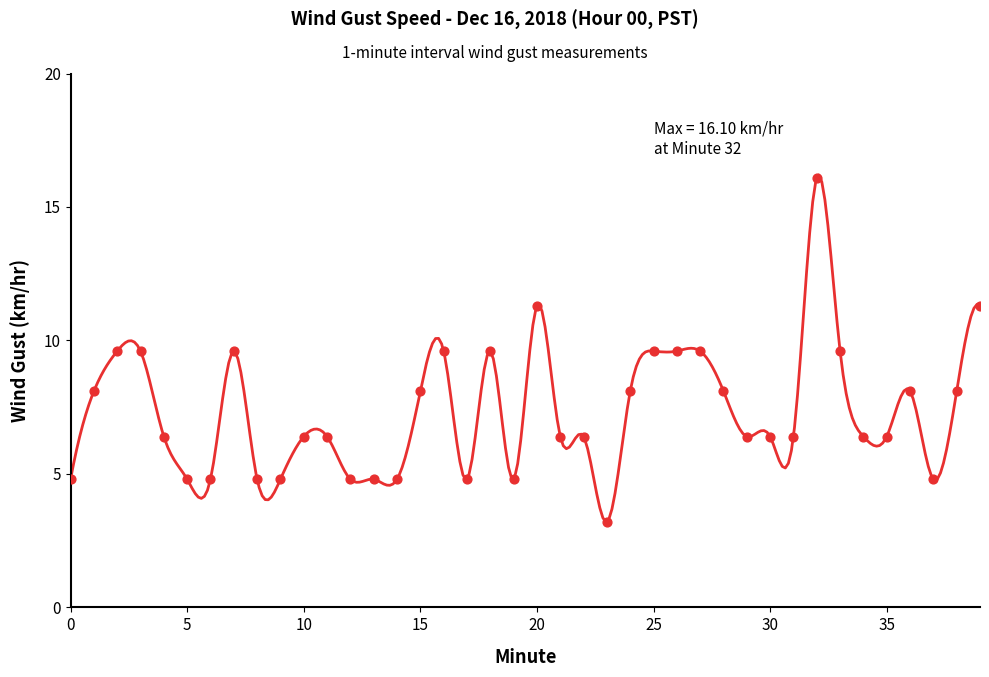

Which has a higher value, 22 or 36?

36